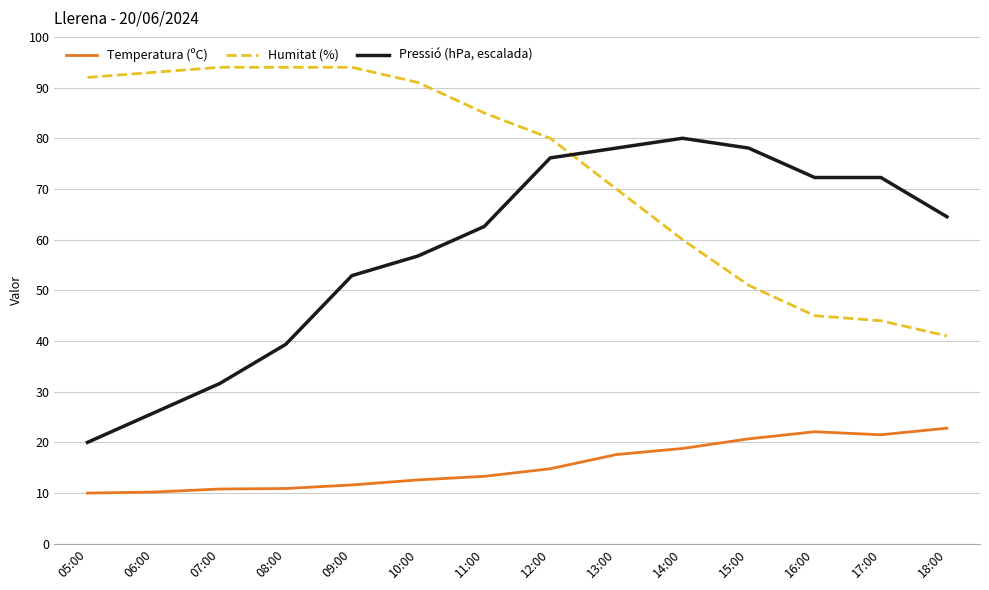

True or false: Humitat (%) and Temperatura (ºC) intersect in this chart.

False